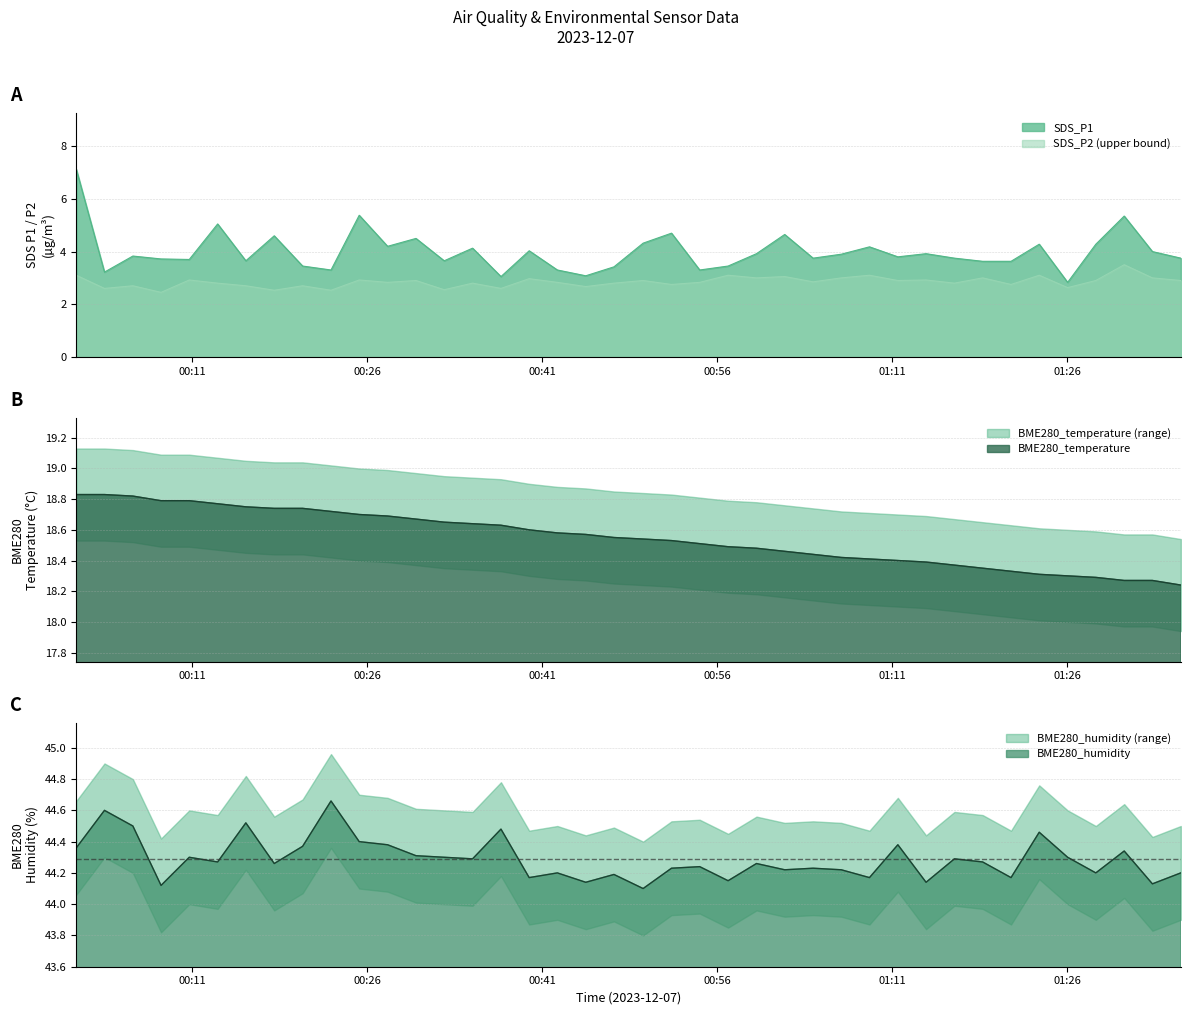

Which series has the widest spread of values?

SDS_P1